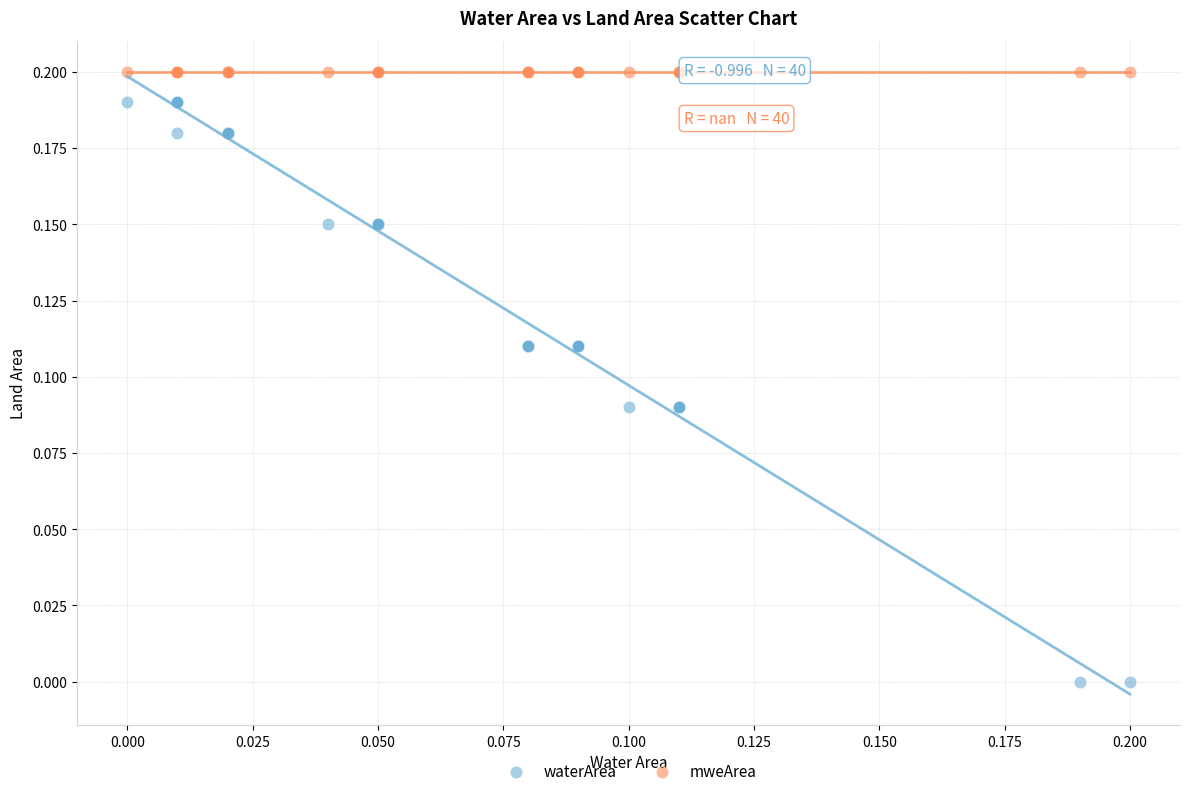

Which series contains the lowest Y value?

waterArea